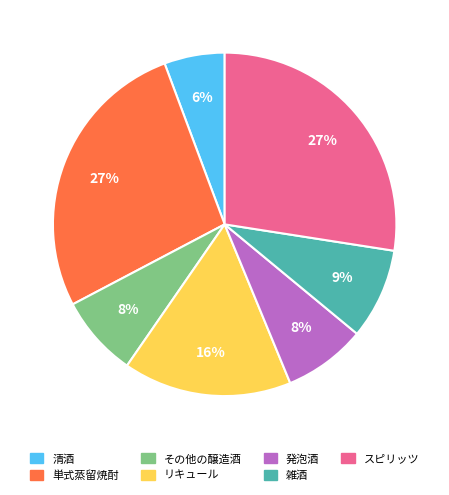

To the nearest percent, what portion does 雑酒 represent?

9%